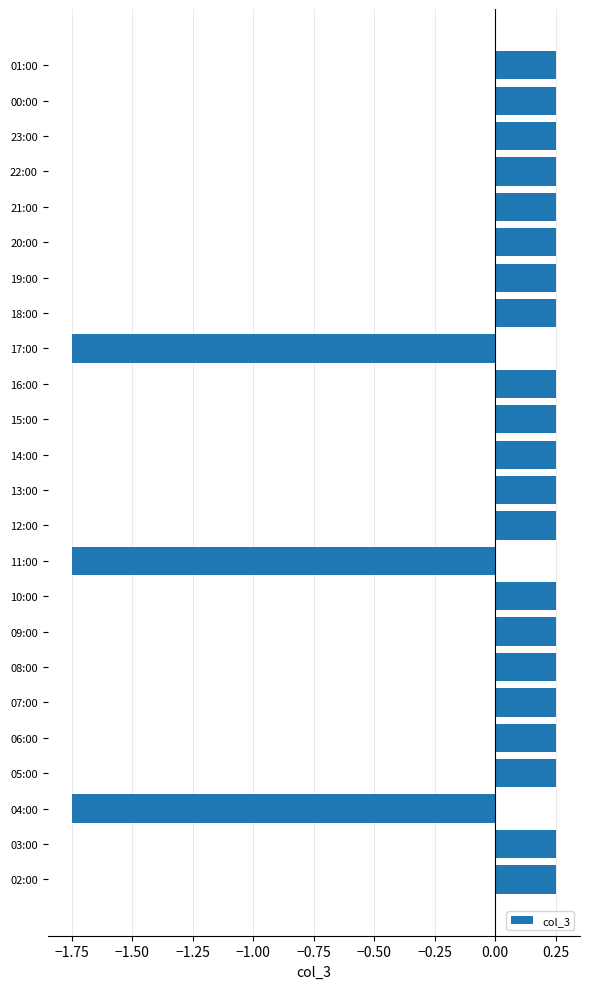

Does the chart contain stacked bars?

No